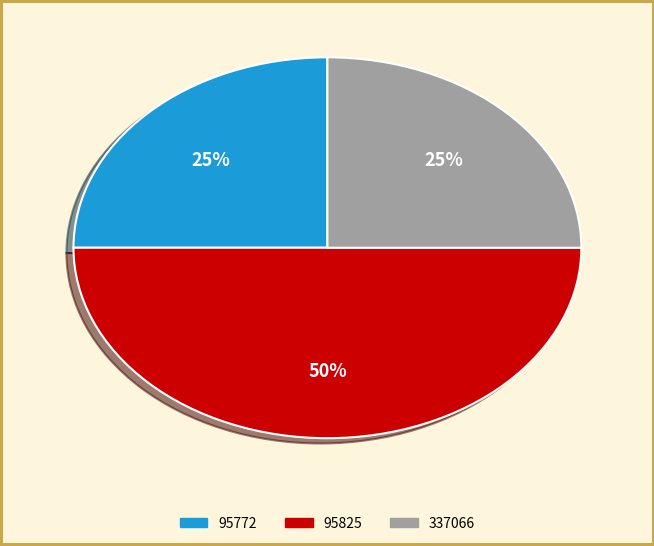

Which slice is the largest?

95825